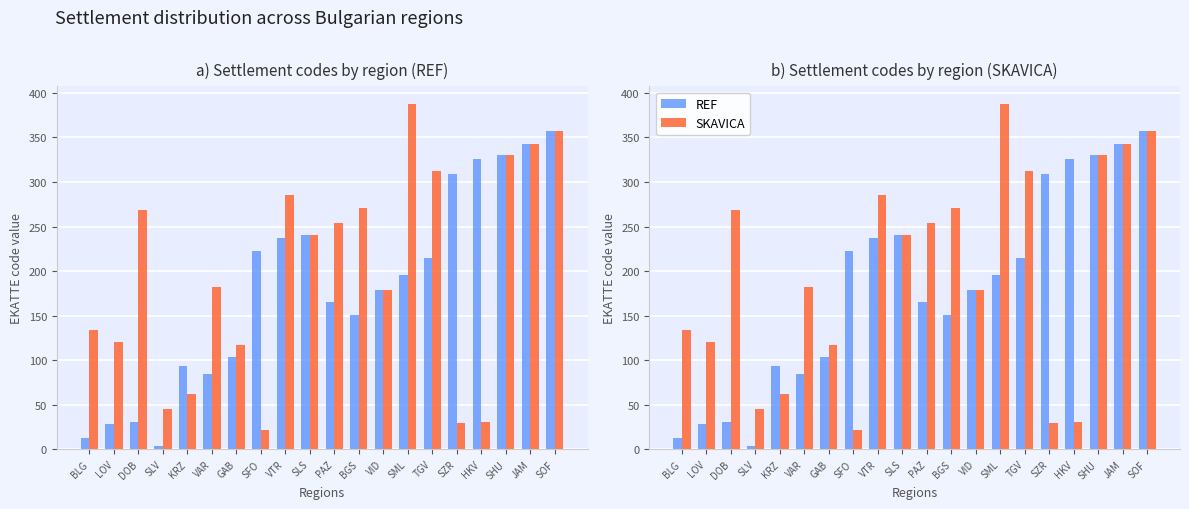

At how many categories does at least one series exceed 47?

19